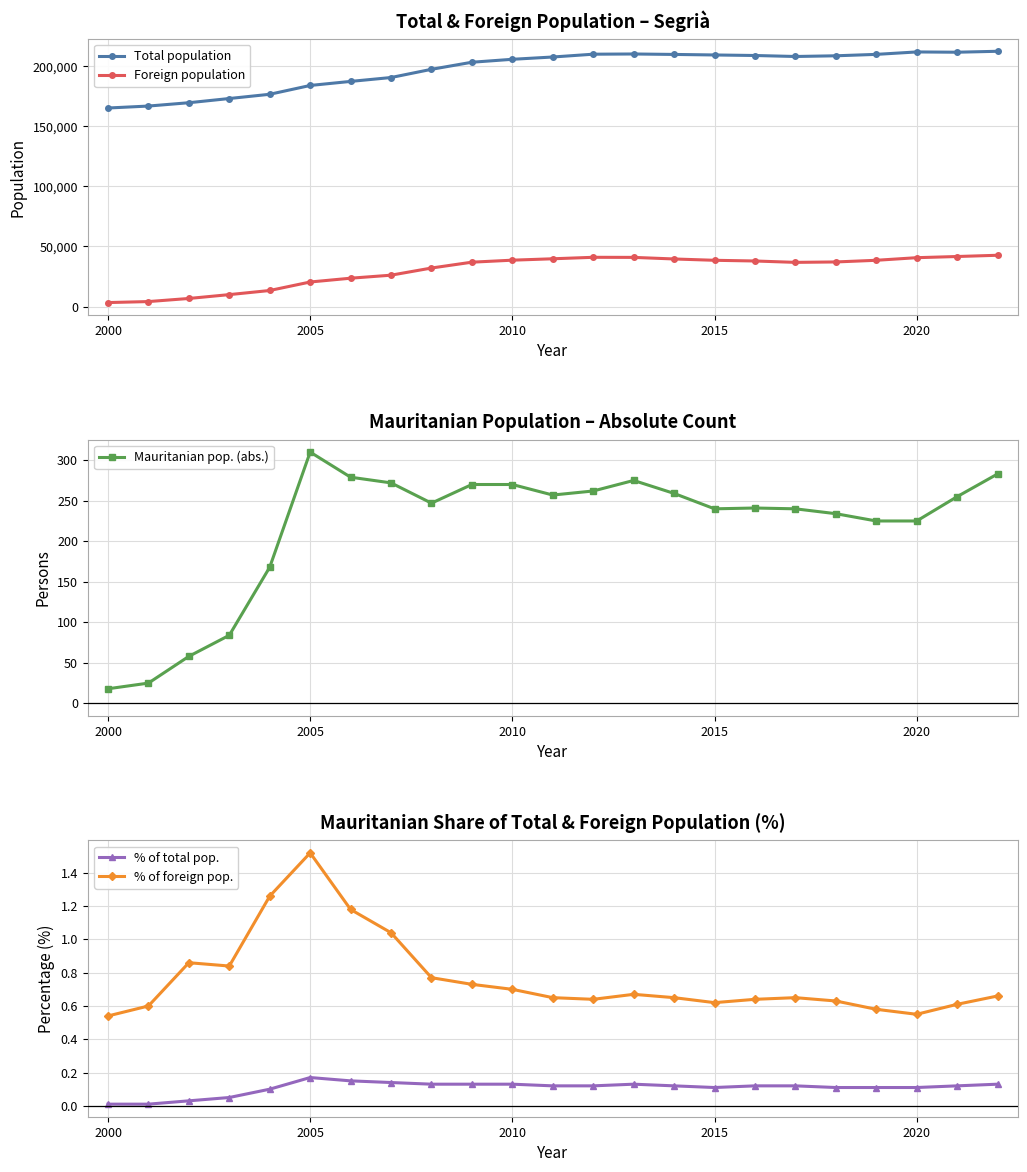

True or false: Total population and Foreign population intersect in this chart.

False